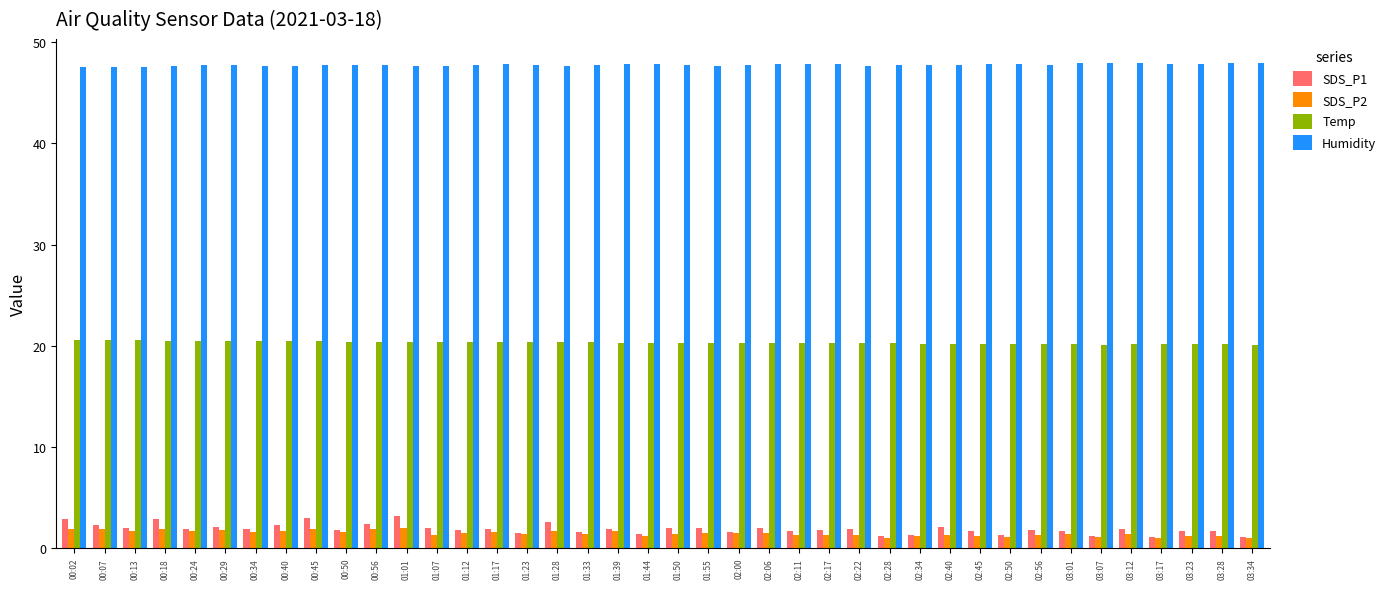

What is the total value across all series at 01:17?

71.7